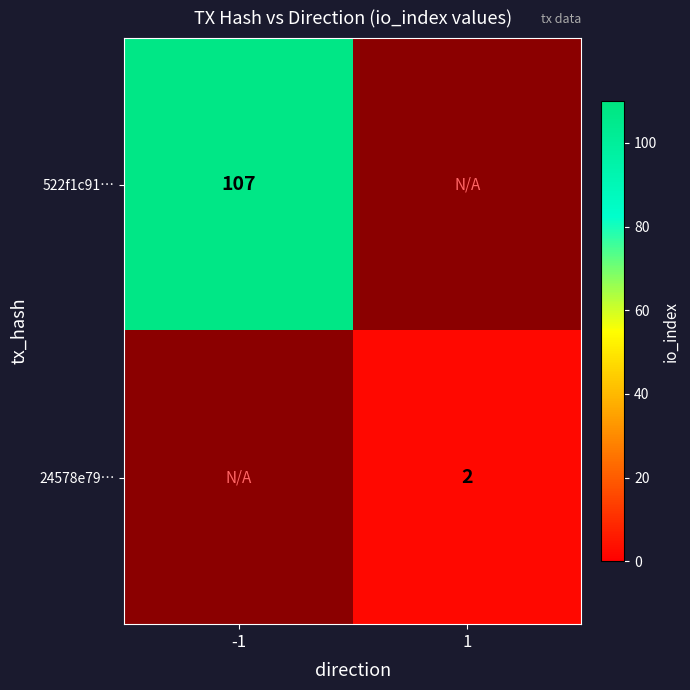

The 24578e79… series shows 3 at 1. True or false?

False